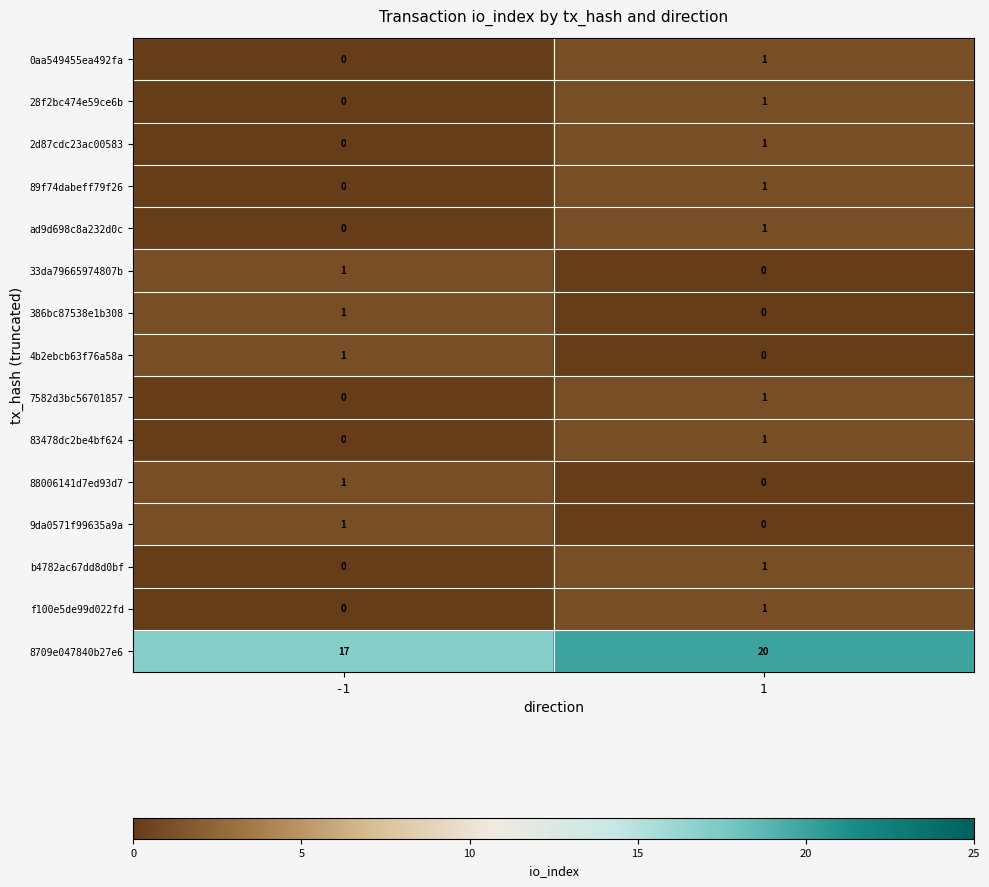

How many series are shown in this chart?

15